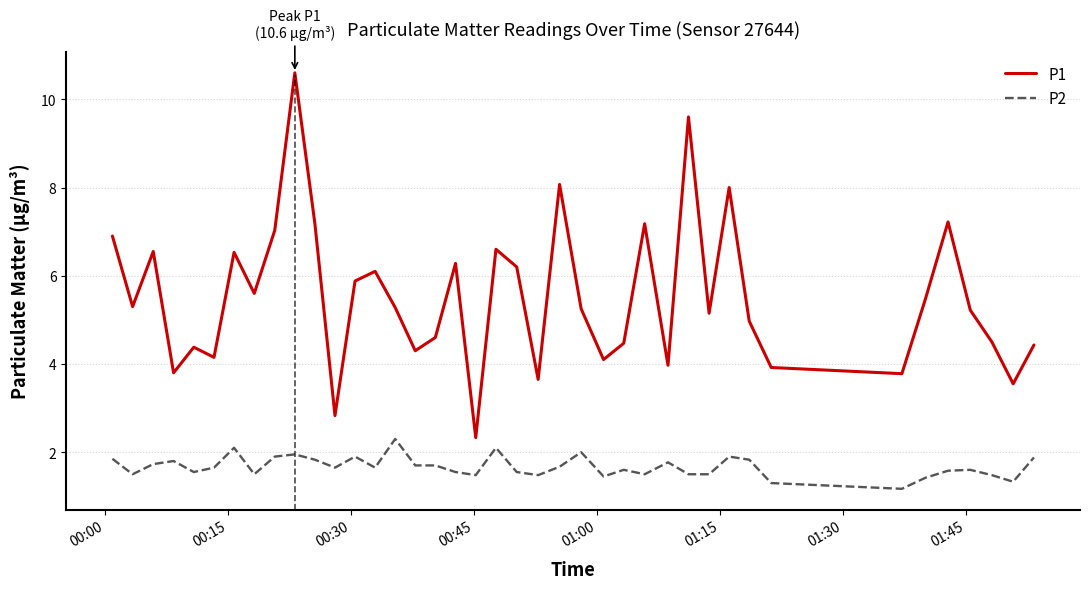

Which series has the largest range (max minus min)?

P1